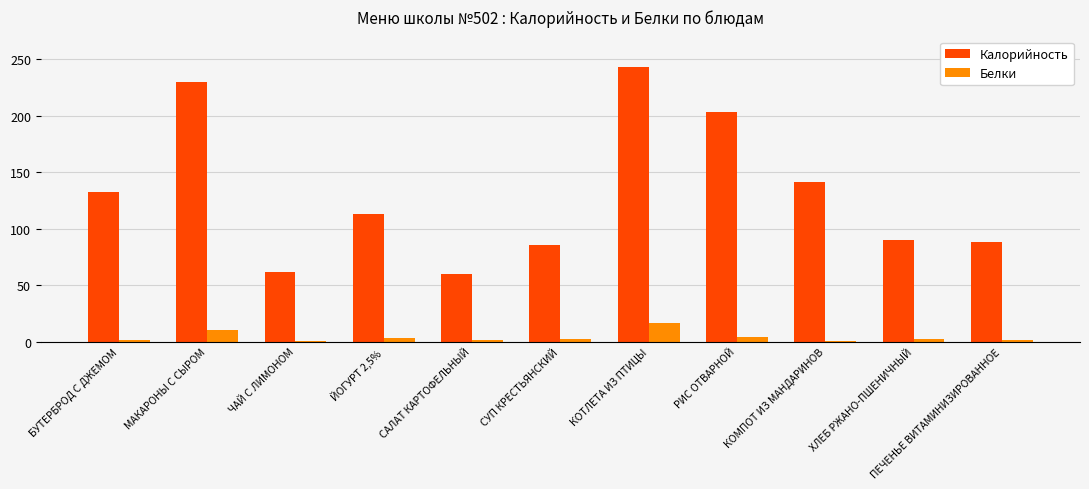

The Белки series shows 10.5 at МАКАРОНЫ С СЫРОМ. True or false?

True